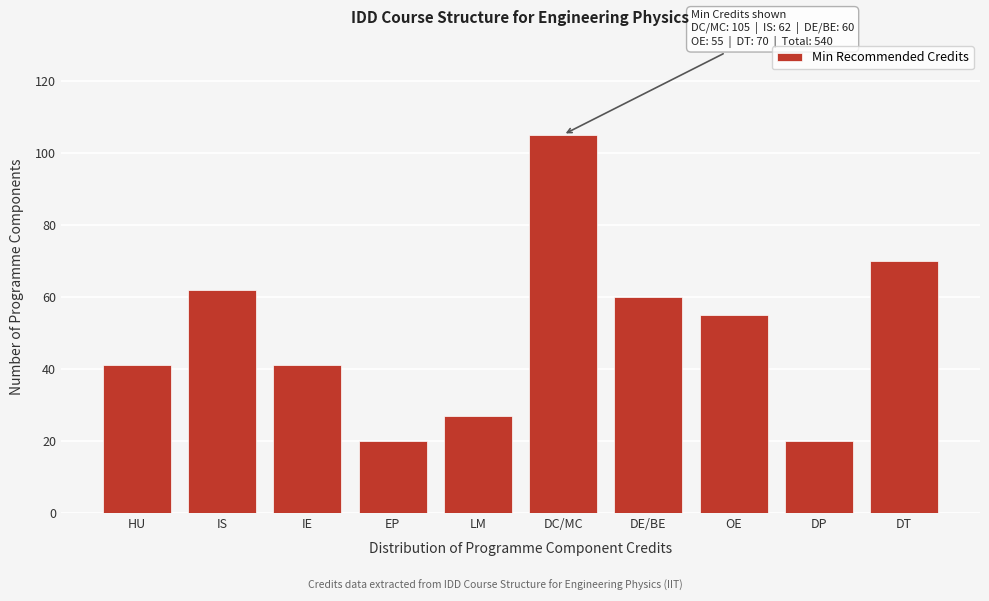

Reading right to left, list all the values displayed in this chart.

DT=70	DP=20	OE=55	DE/BE=60	DC/MC=105	LM=27	EP=20	IE=41	IS=62	HU=41